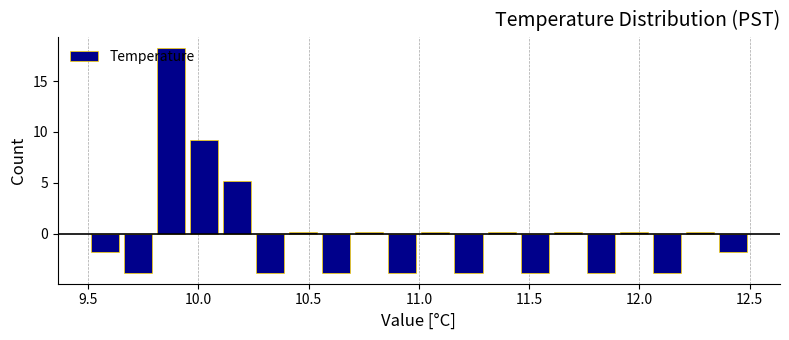

Read against the x-axis, roughly where is the centre of the tallest bar?

9.90